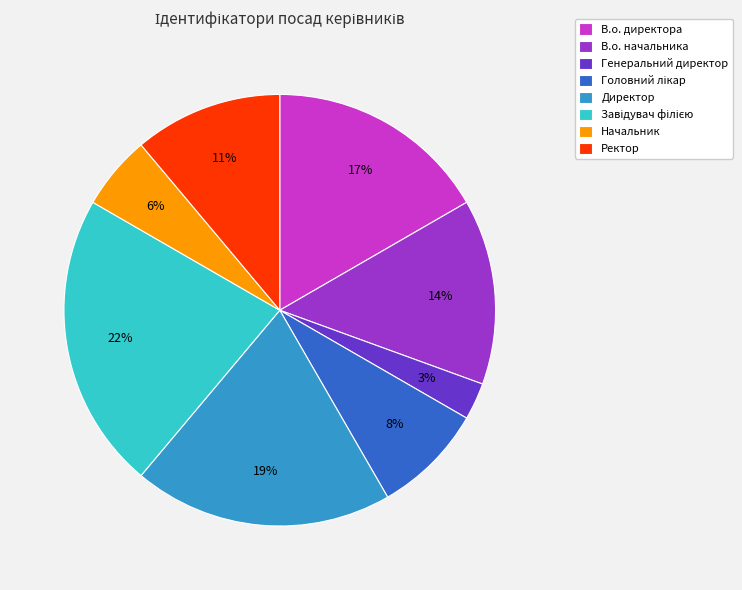

Is the sum of Ректор and Директор greater than half?

No